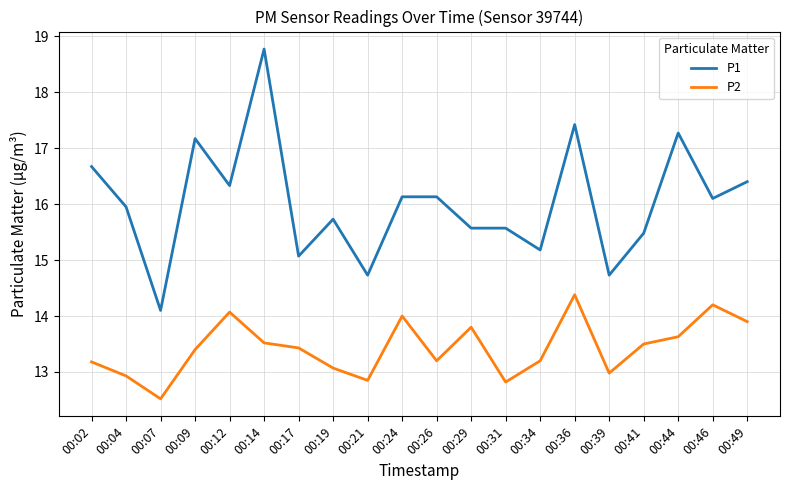

Which series has the largest total across all categories?

P1